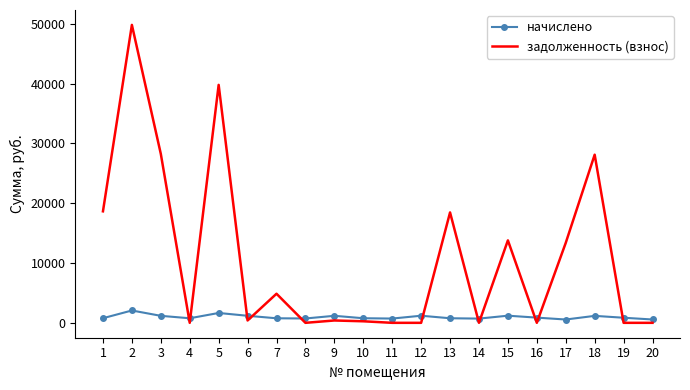

List the series in order of their overall mean, lowest first.

начислено, задолженность (взнос)